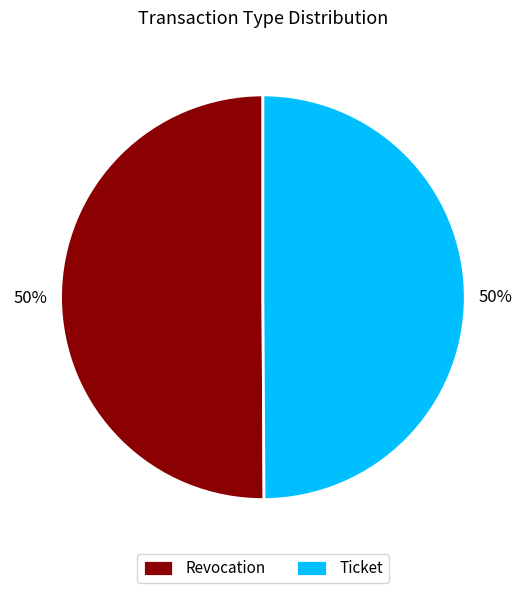

Approximately how many times larger is the value at Revocation compared to Ticket?

1.0